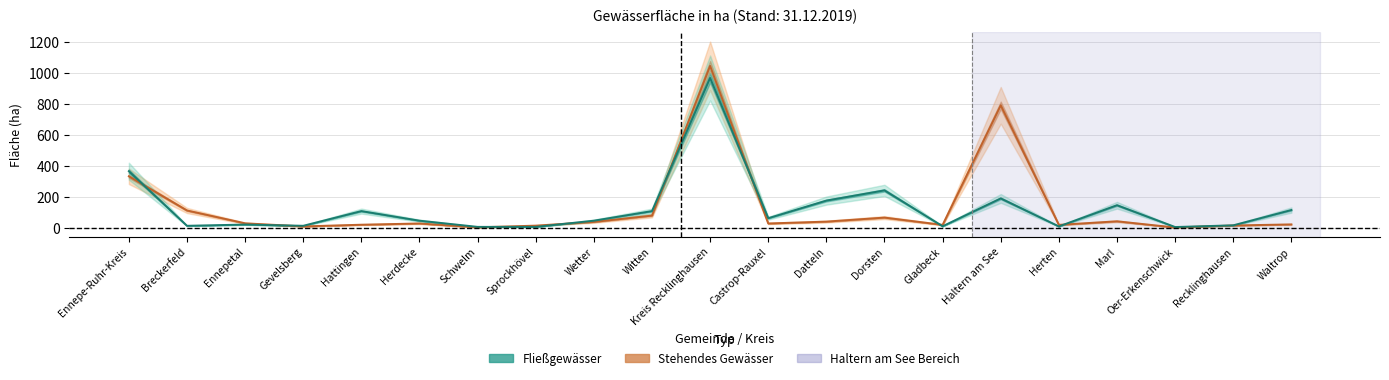

Does the chart display data point markers on the line(s)?

No